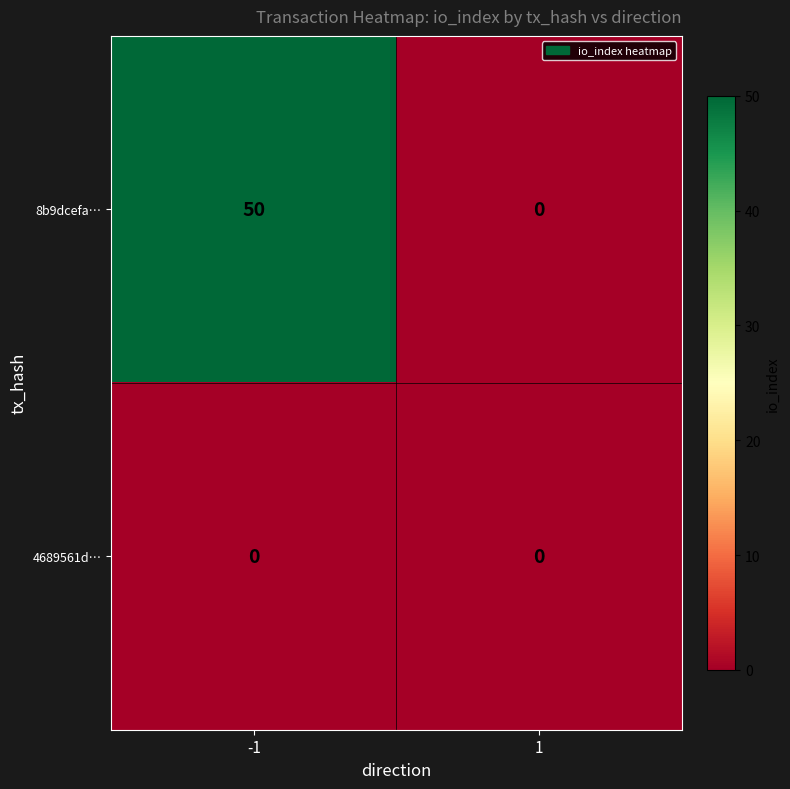

Reading right to left, list all the values displayed in this chart.

8b9dcefa…: 1=0	-1=50
4689561d…: 1=0	-1=0